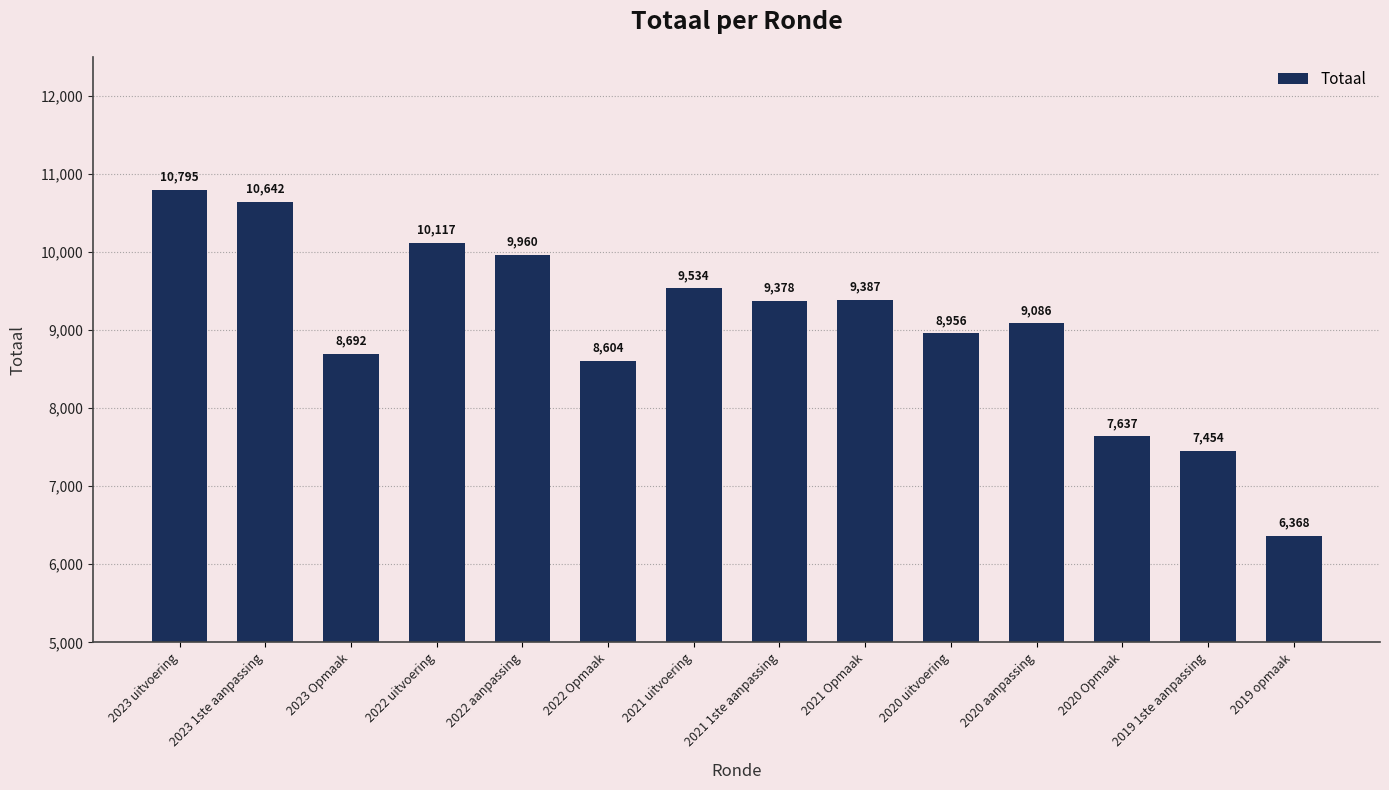

What is the value of the 3rd bar from the left?

8692